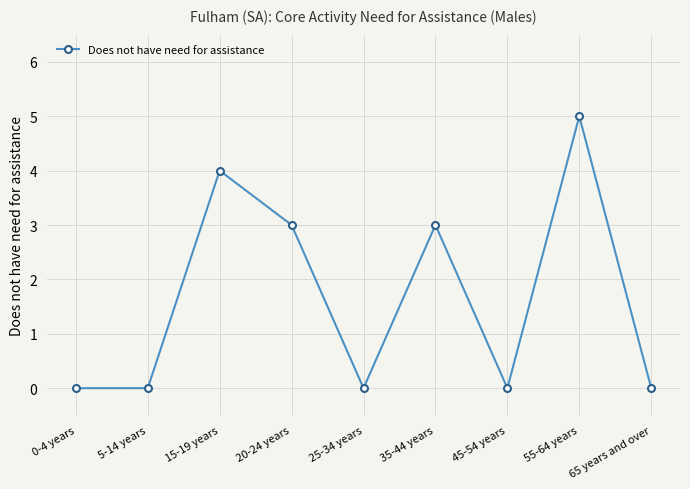

Which label corresponds to the largest value in the chart?

55-64 years